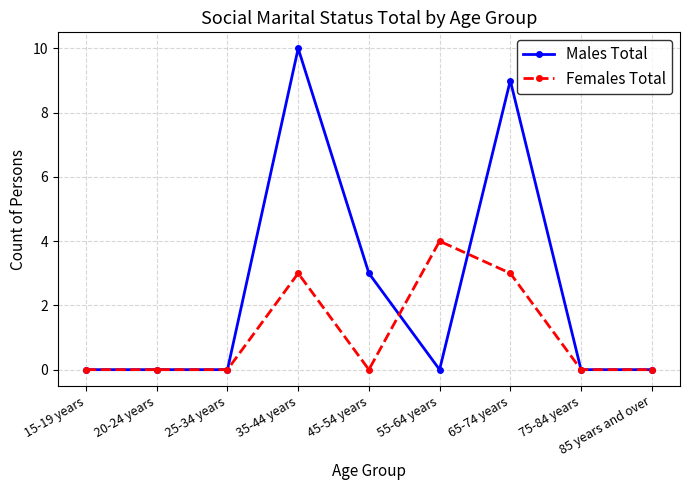

What are all the series names shown in the legend?

Males Total, Females Total